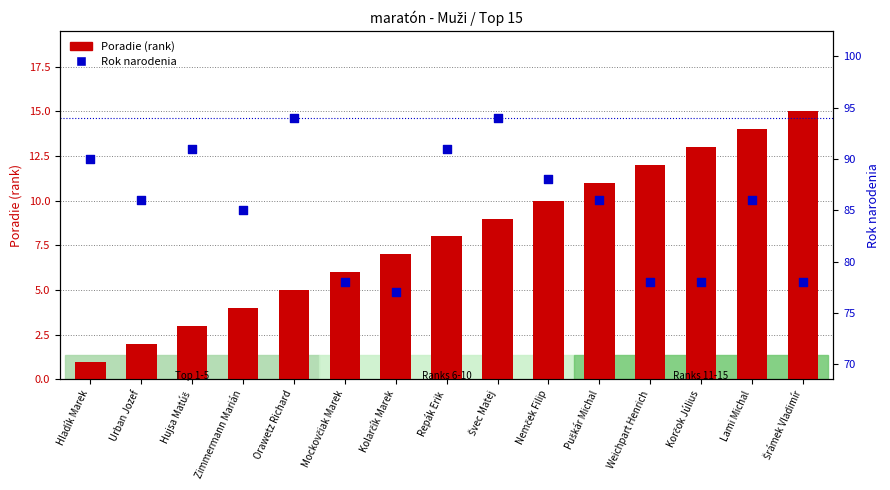

Which series reaches the minimum Y coordinate?

Poradie